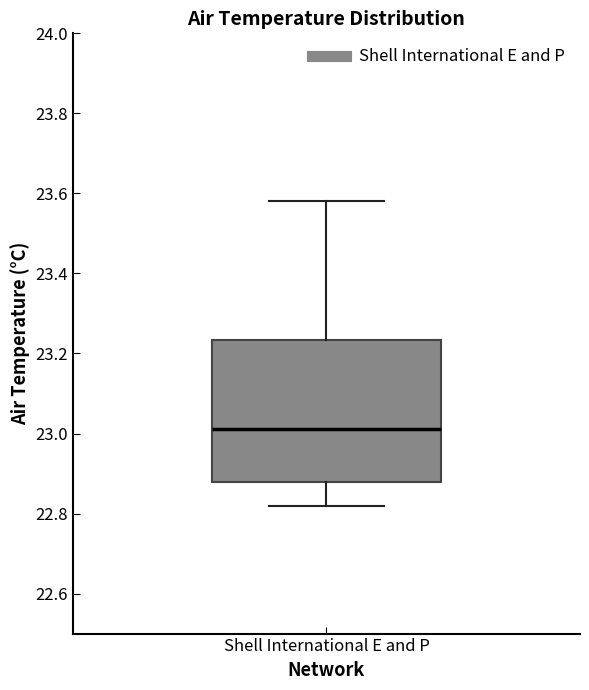

Where does the lower whisker of the box for Shell International E and P end on the y-axis? The values are not printed on the chart, so give them approximately, as read against the axis.

22.82